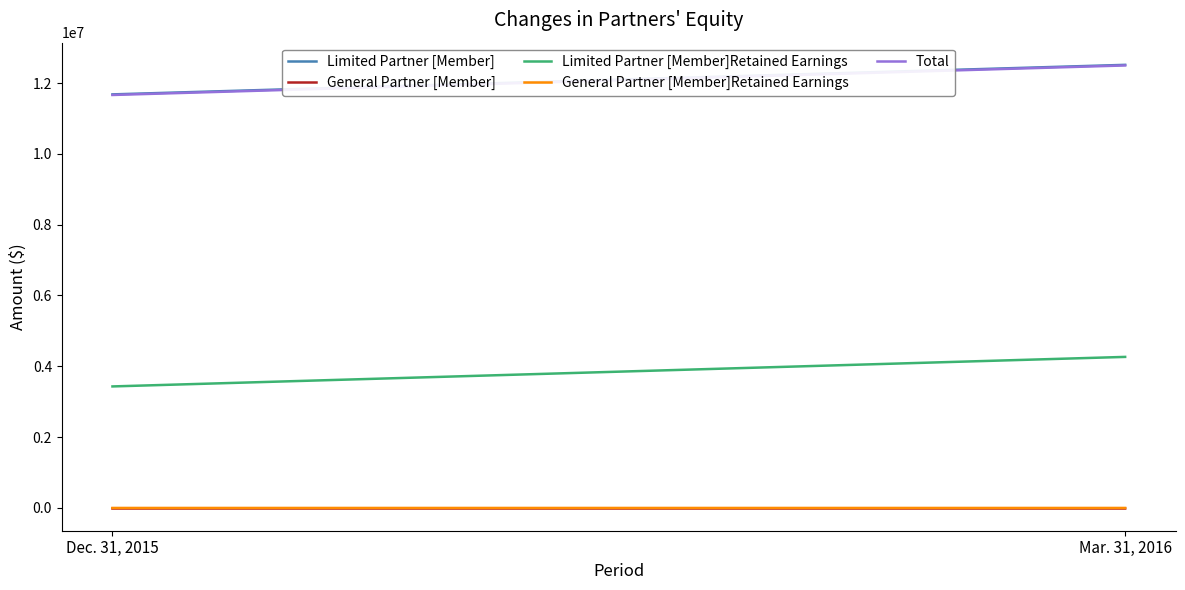

Is it true that General Partner [Member]Retained Earnings equals -233 at Mar. 31, 2016?

False